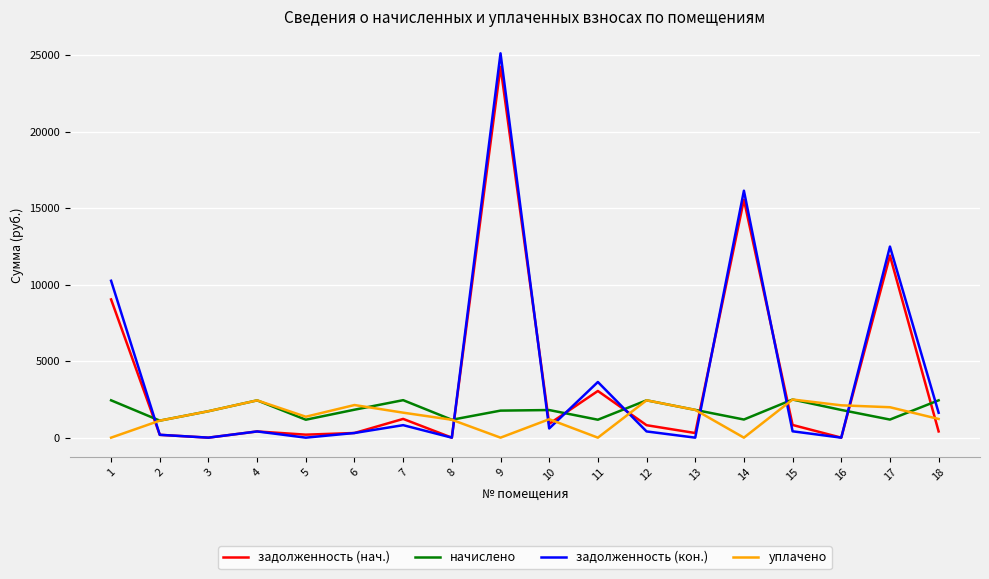

Is it true that уплачено equals -1158.7 at 11?

False